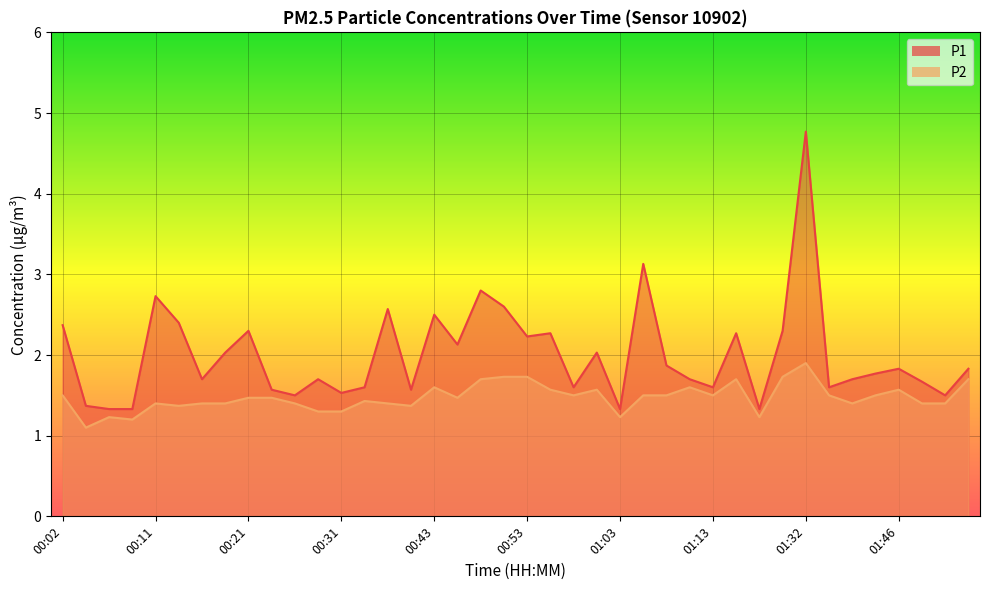

Reading right to left, transcribe all the data shown in this chart.

P1: 01:53=1.8	01:51=1.5	01:48=1.7	01:46=1.8	01:43=1.8	01:40=1.7	01:35=1.6	01:32=4.8	01:26=2.3	01:18=1.3	01:15=2.3	01:13=1.6	01:10=1.7	01:08=1.9	01:05=3.1	01:03=1.3	01:01=2.0	00:58=1.6	00:56=2.3	00:53=2.2	00:51=2.6	00:48=2.8	00:46=2.1	00:43=2.5	00:38=1.6	00:36=2.6	00:33=1.6	00:31=1.5	00:28=1.7	00:26=1.5	00:23=1.6	00:21=2.3	00:19=2.0	00:16=1.7	00:14=2.4	00:11=2.7	00:09=1.3	00:06=1.3	00:04=1.4	00:02=2.4
P2: 01:53=1.7	01:51=1.4	01:48=1.4	01:46=1.6	01:43=1.5	01:40=1.4	01:35=1.5	01:32=1.9	01:26=1.7	01:18=1.2	01:15=1.7	01:13=1.5	01:10=1.6	01:08=1.5	01:05=1.5	01:03=1.2	01:01=1.6	00:58=1.5	00:56=1.6	00:53=1.7	00:51=1.7	00:48=1.7	00:46=1.5	00:43=1.6	00:38=1.4	00:36=1.4	00:33=1.4	00:31=1.3	00:28=1.3	00:26=1.4	00:23=1.5	00:21=1.5	00:19=1.4	00:16=1.4	00:14=1.4	00:11=1.4	00:09=1.2	00:06=1.2	00:04=1.1	00:02=1.5